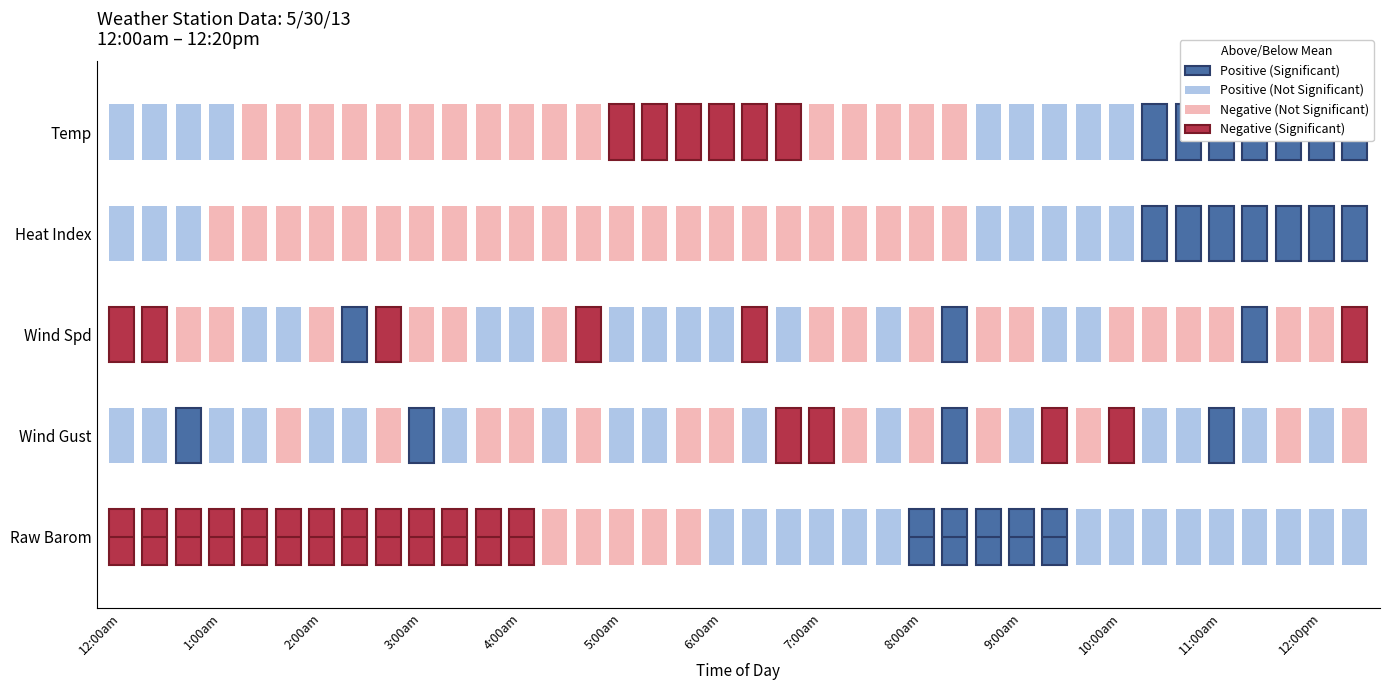

Which series changed the most between 7:00am and 11:20am?

Temp